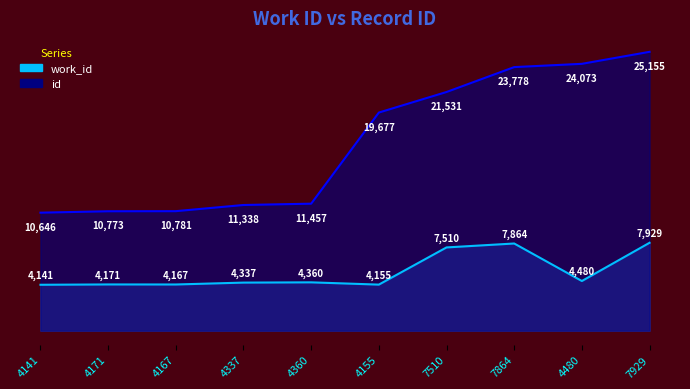

Between 4141 and 4167, which is larger?

4167